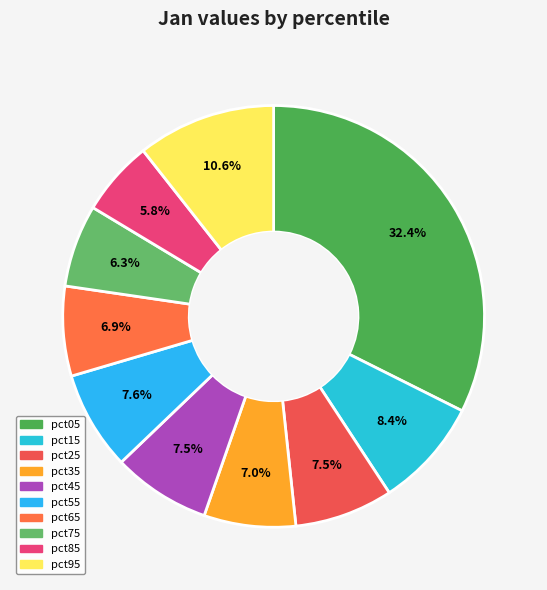

To the nearest percent, what portion does pct15 represent?

8%